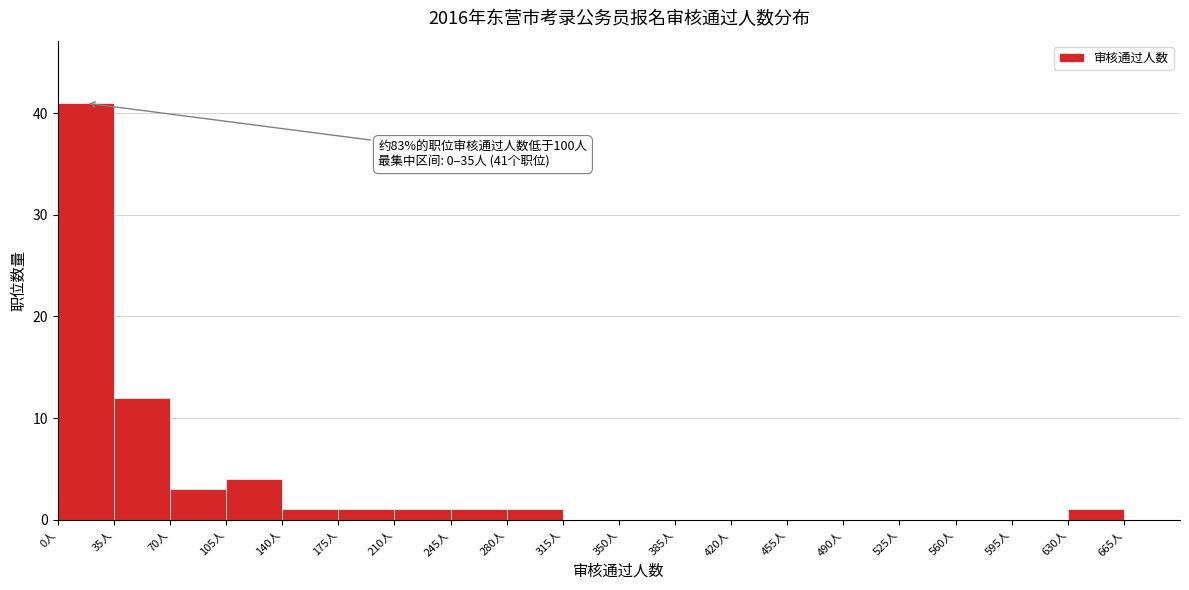

Over which range of the x-axis is the bar tallest?

0 to 35